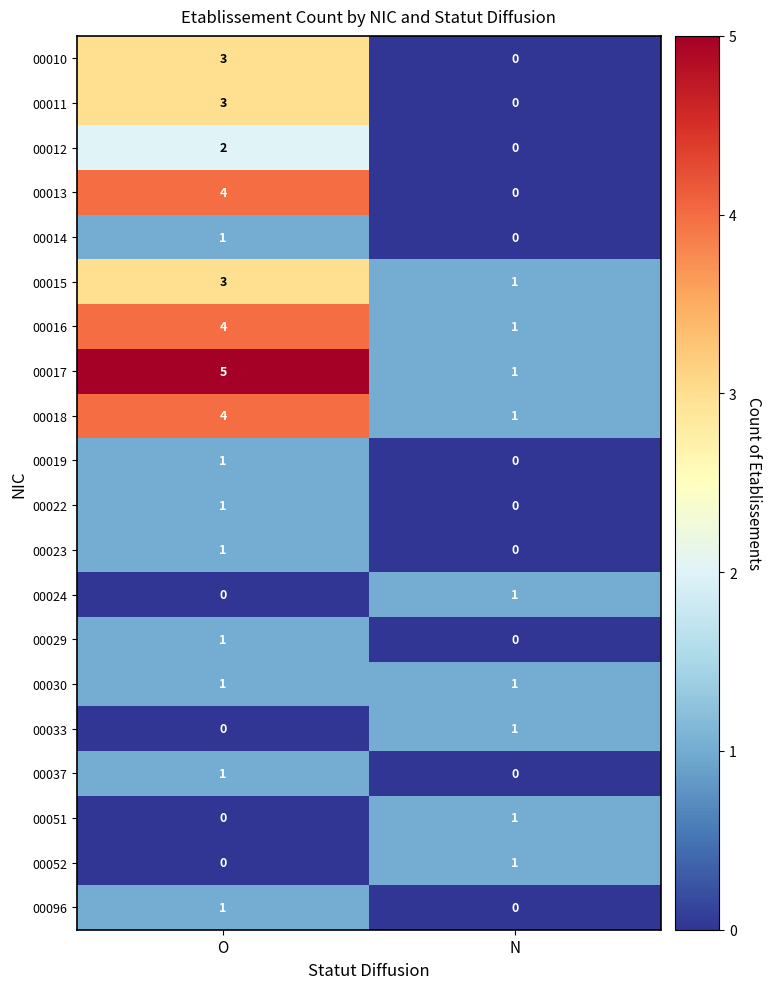

Which series has the largest total across all categories?

00017